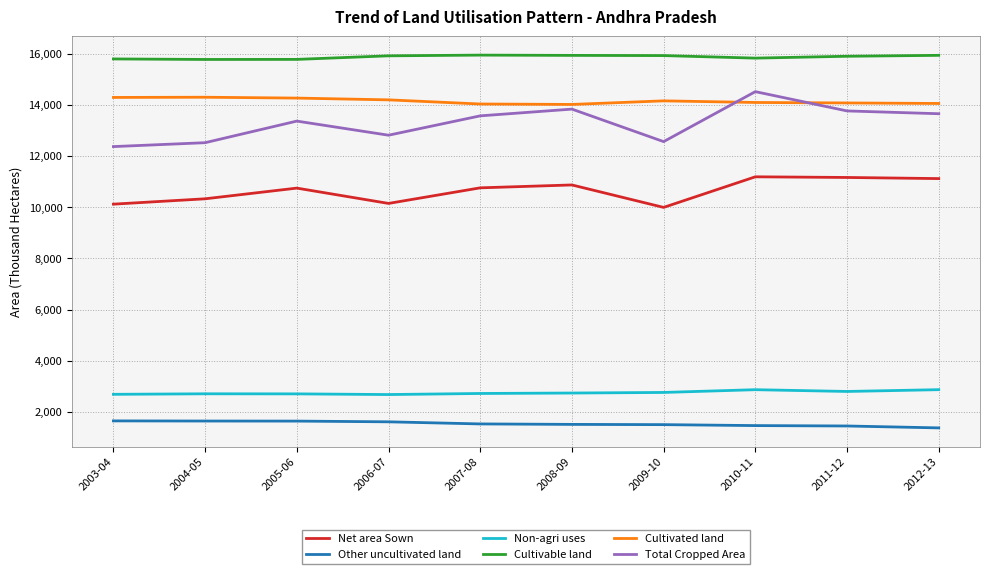

At which label does Total Cropped Area first exceed 13566?

2007-08